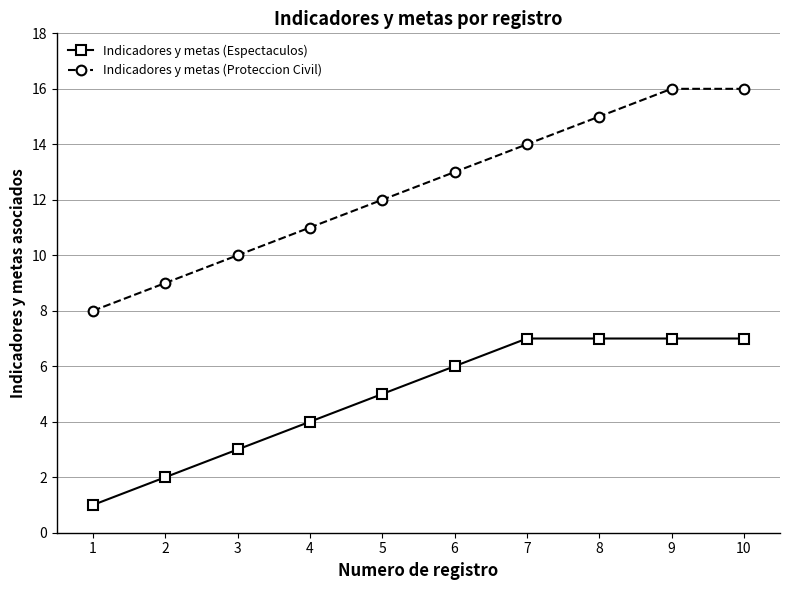

What is the greatest value displayed?

16